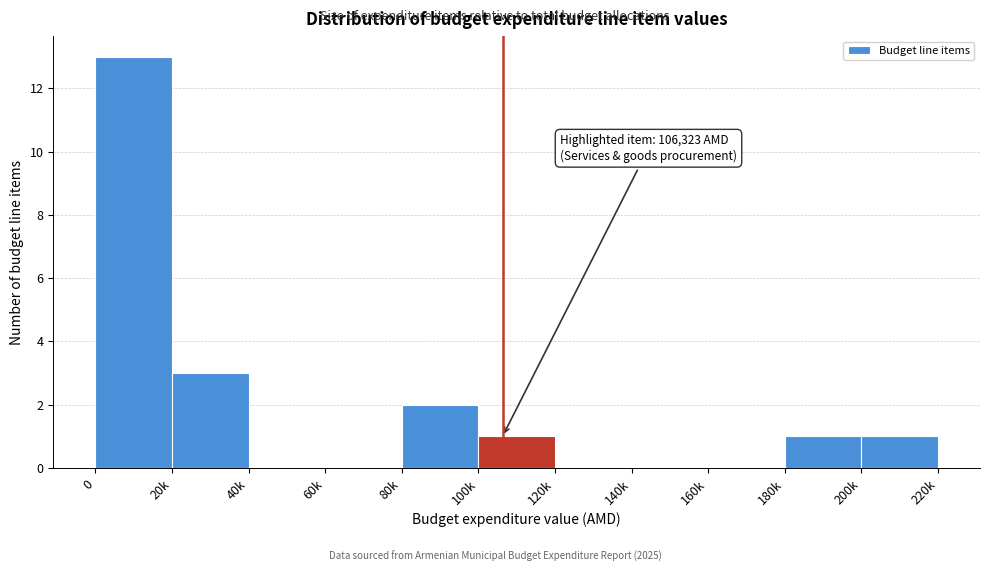

Reading right to left, what are all the values shown in this chart?

200k=1	180k=1	160k=0	140k=0	120k=0	100k=1	80k=2	60k=0	40k=0	20k=3	0=13